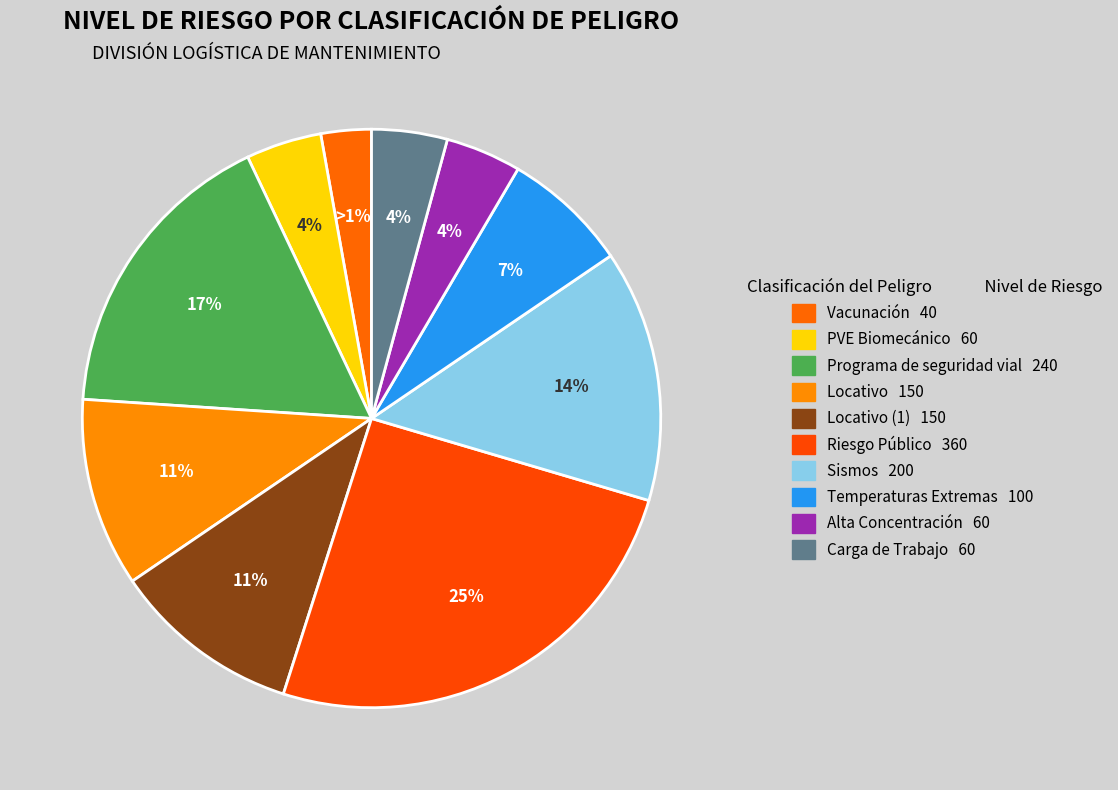

How many segments does this pie chart have?

10